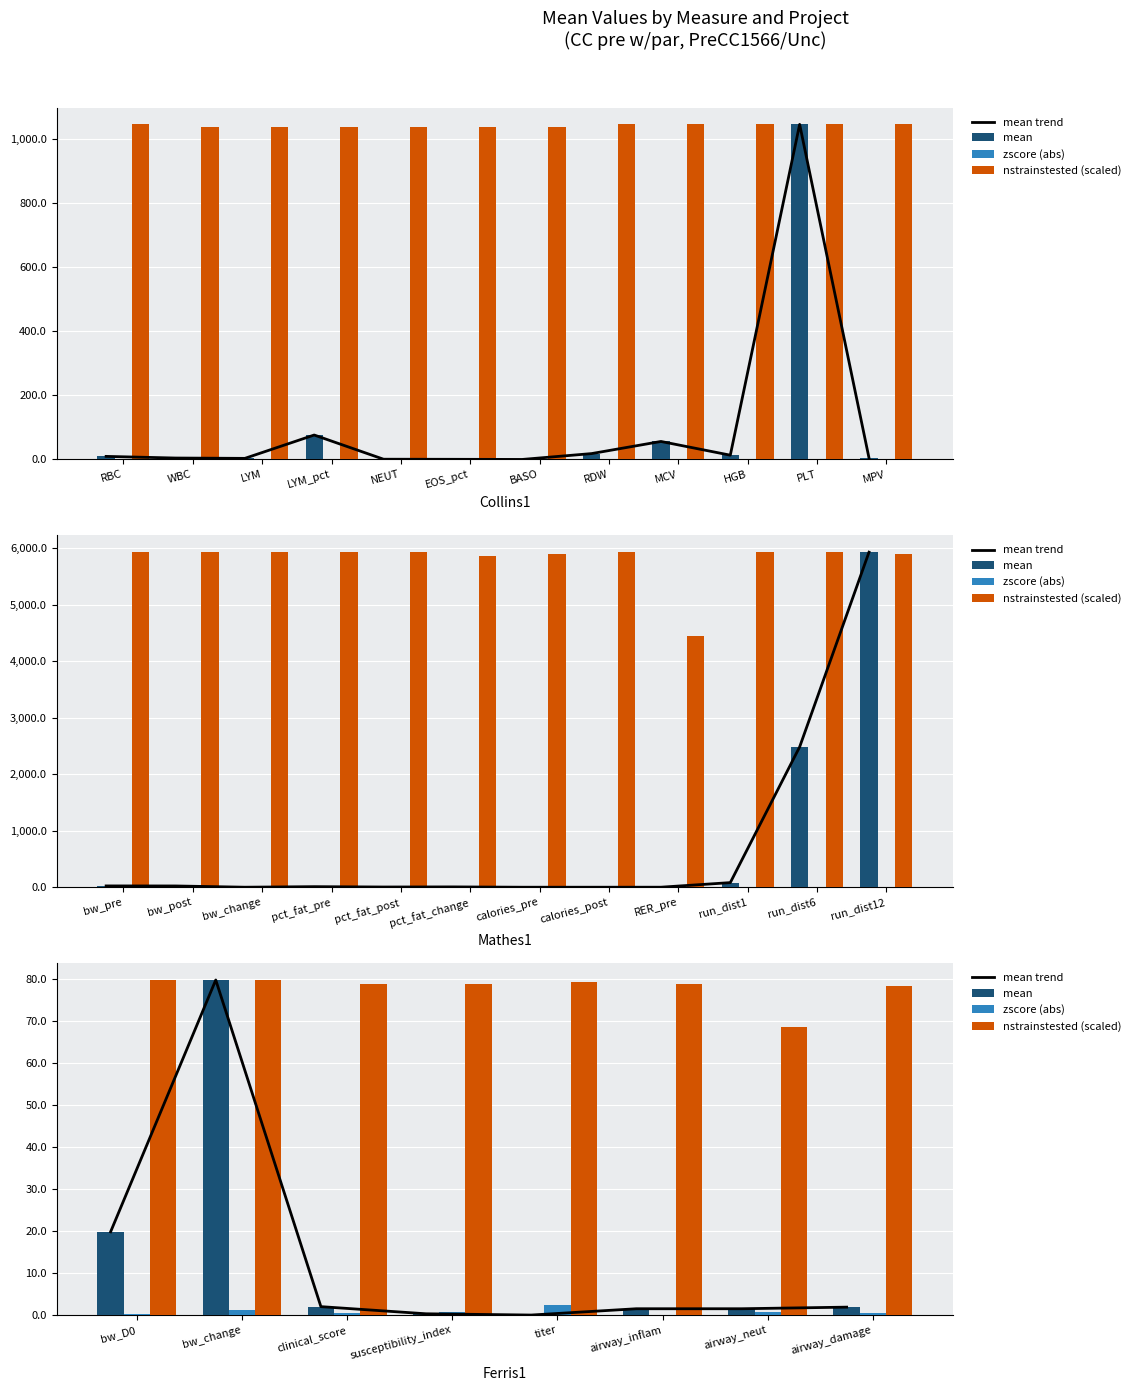

Rank the series by their maximum value, from lowest to highest.

zscore (abs), mean trend, mean, nstrainstested (scaled)